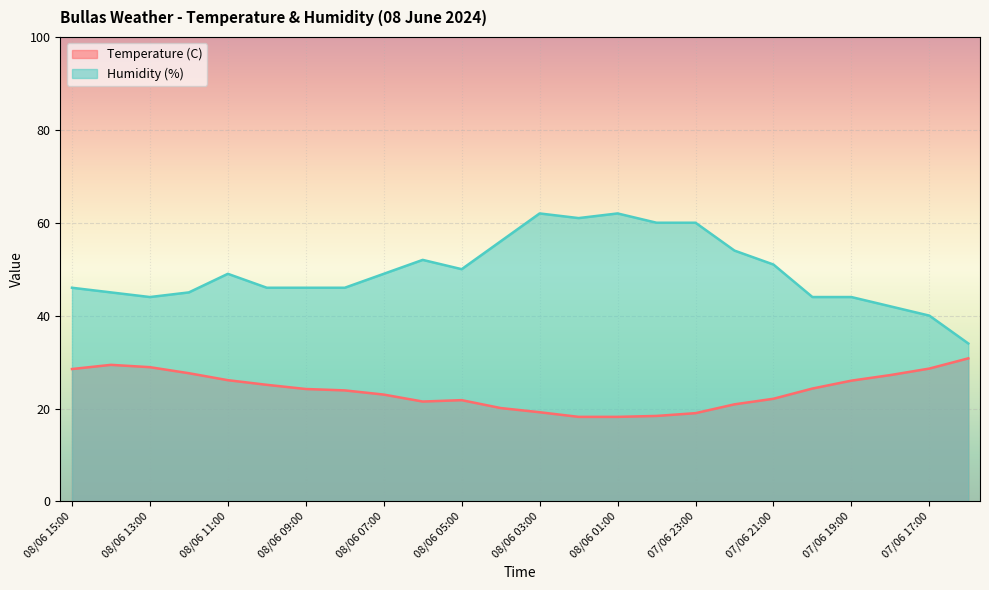

What is the lowest value of the Temperature (C) series?

18.2